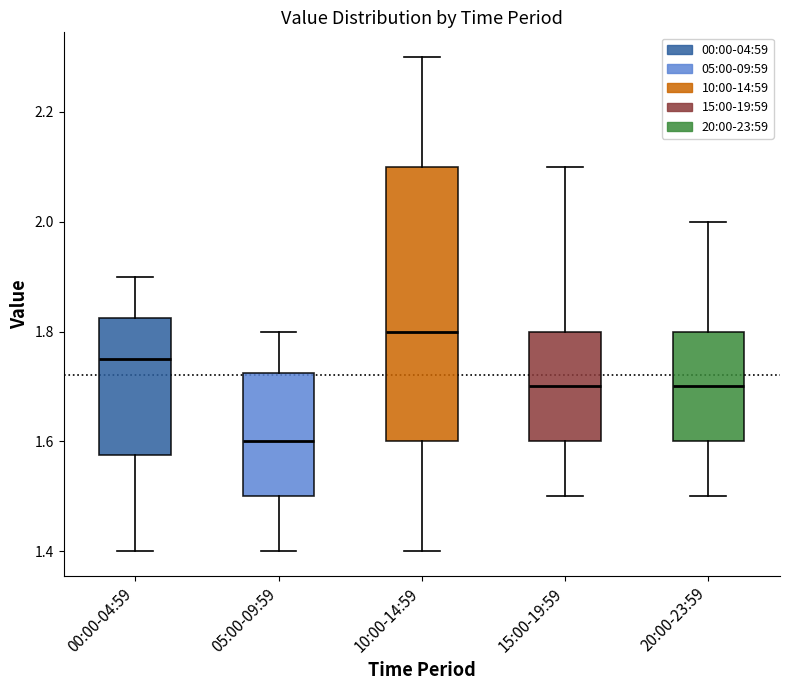

Which box's median line is the highest?

10:00-14:59